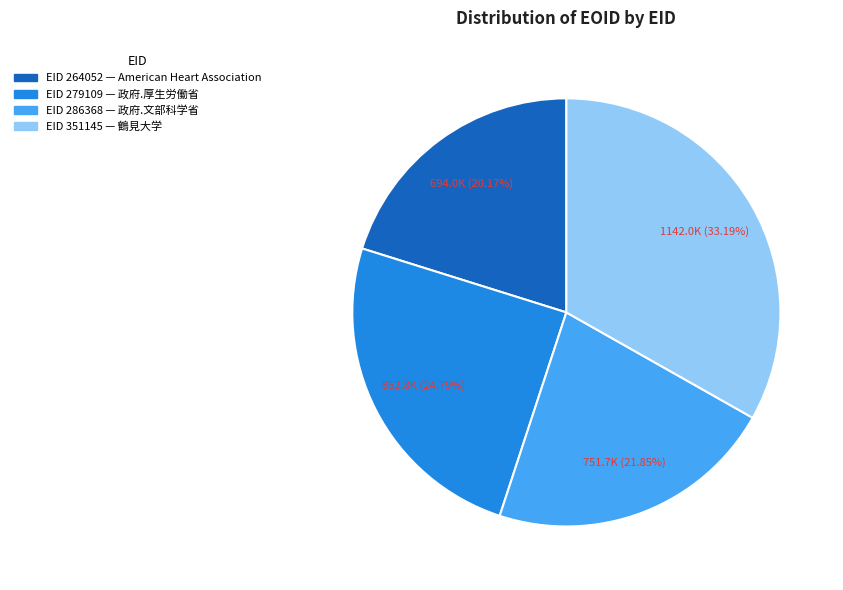

Combined, do EID 279109 — 政府.厚生労働省 and EID 264052 — American Heart Association account for over 50%?

No